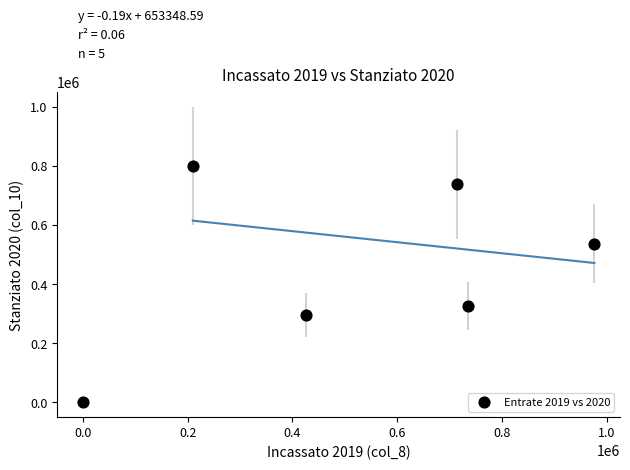

What Y value in the scatter plot is closest to 400000?

324902.7